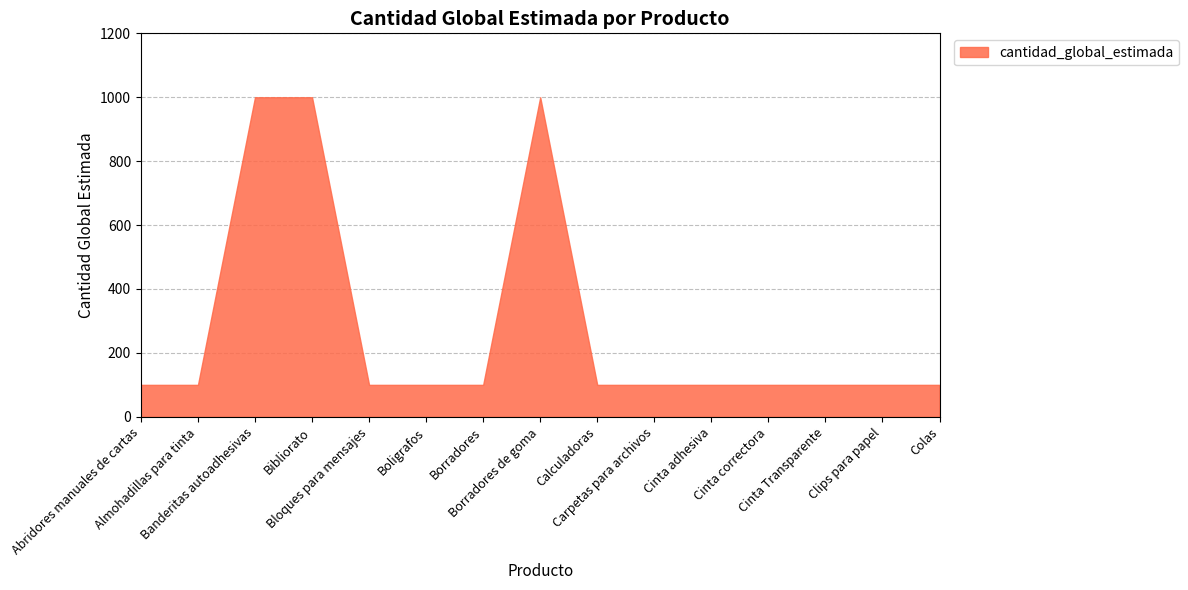

What is the value of the 15th point from the left?

100